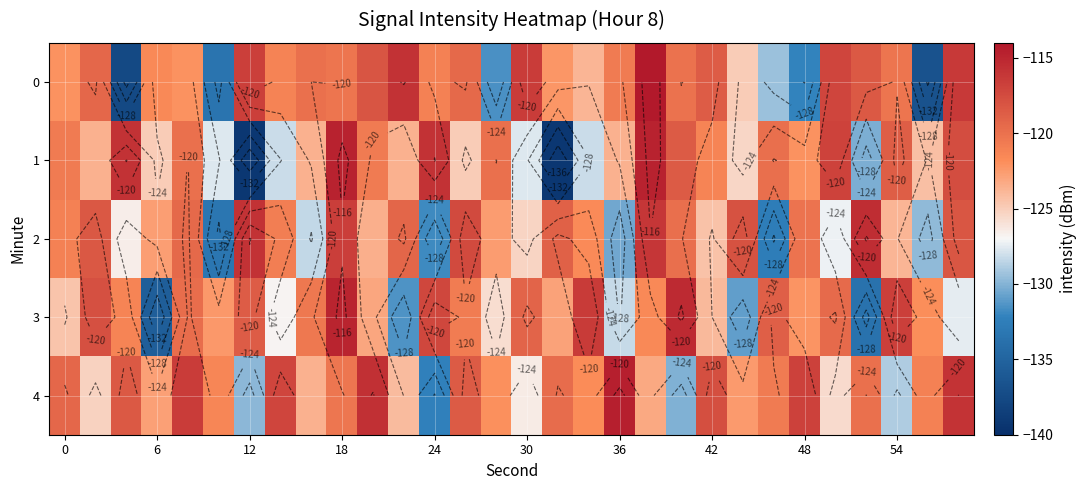

How many data points does each series have?

30